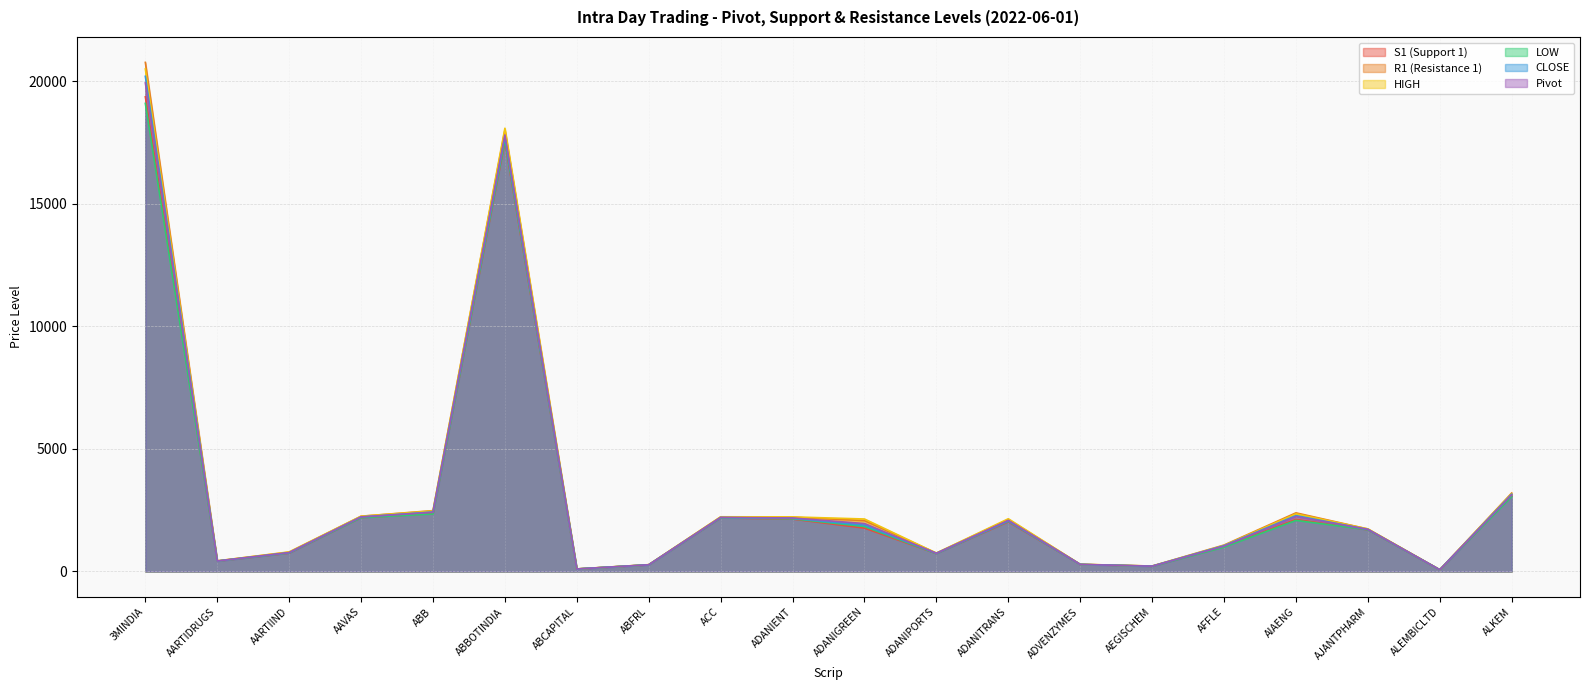

What is the label of the 4th point from the left?

AAVAS